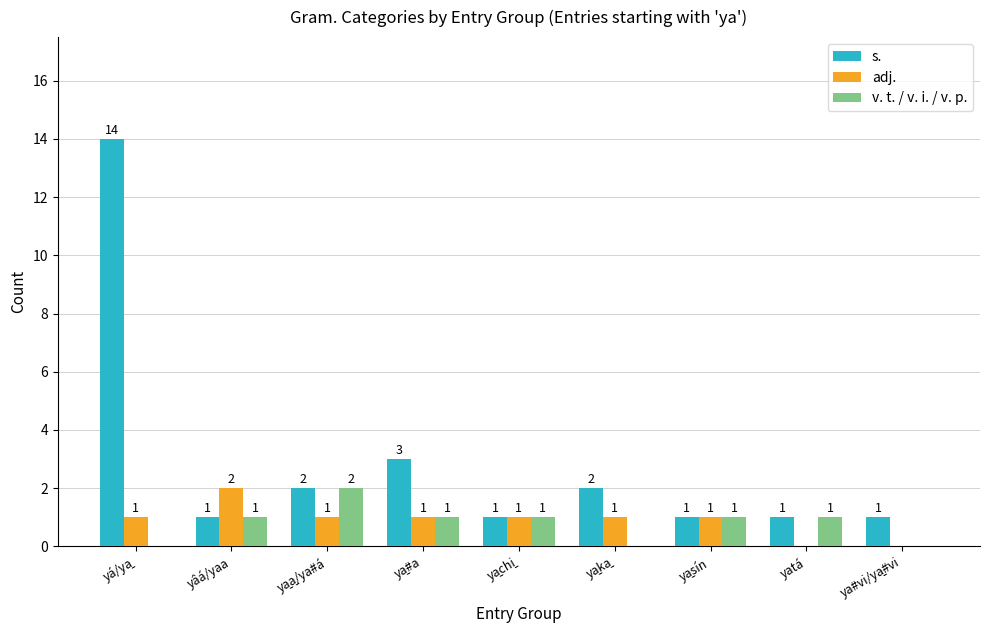

What is the sum of all adj. values?

8